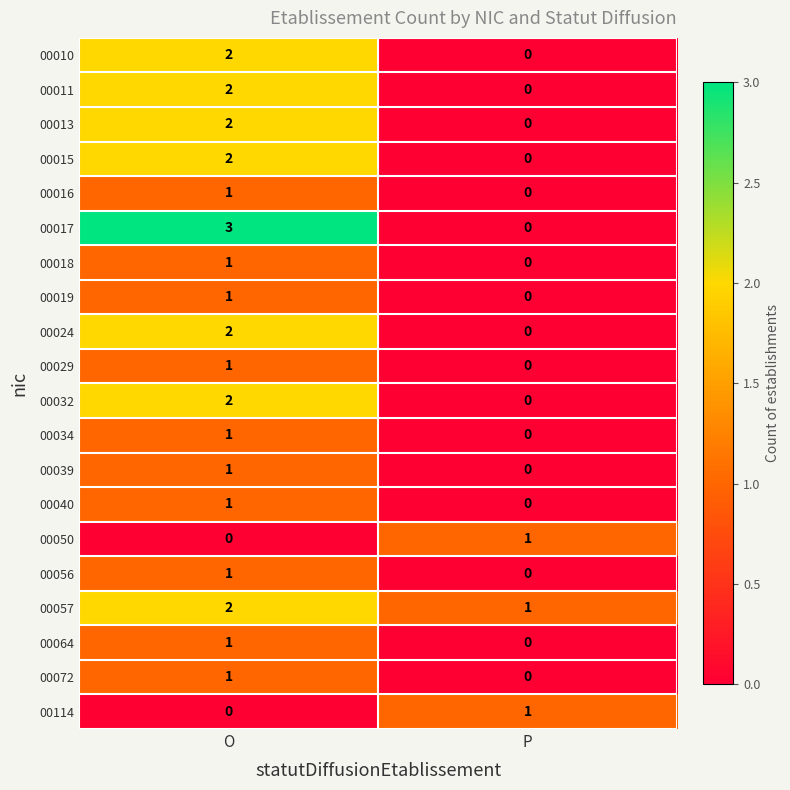

What is the sum of the 00017 values at P and O?

3